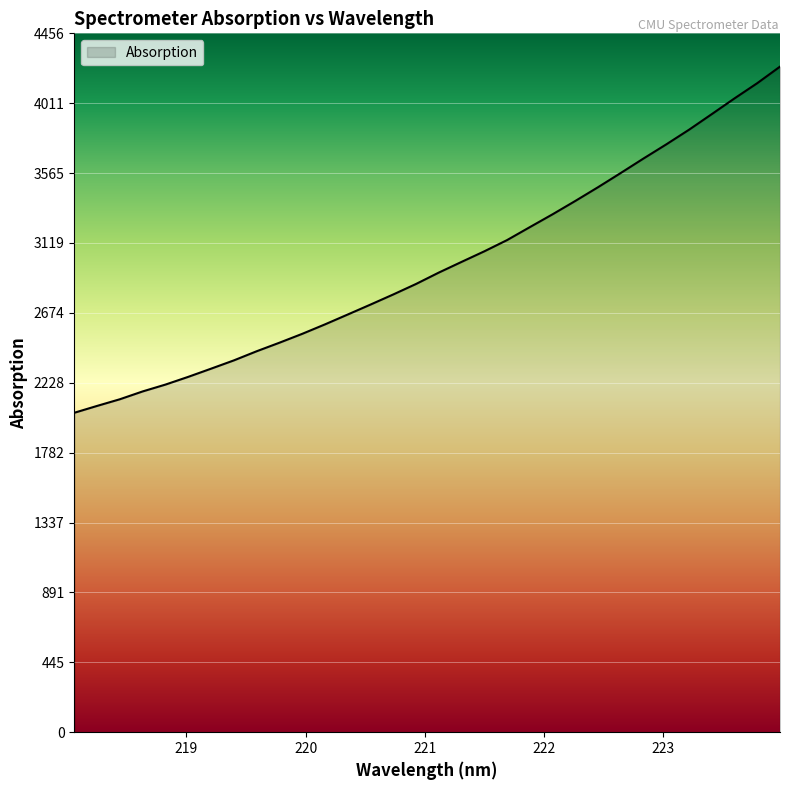

What is the difference between the maximum and minimum values?

2207.5